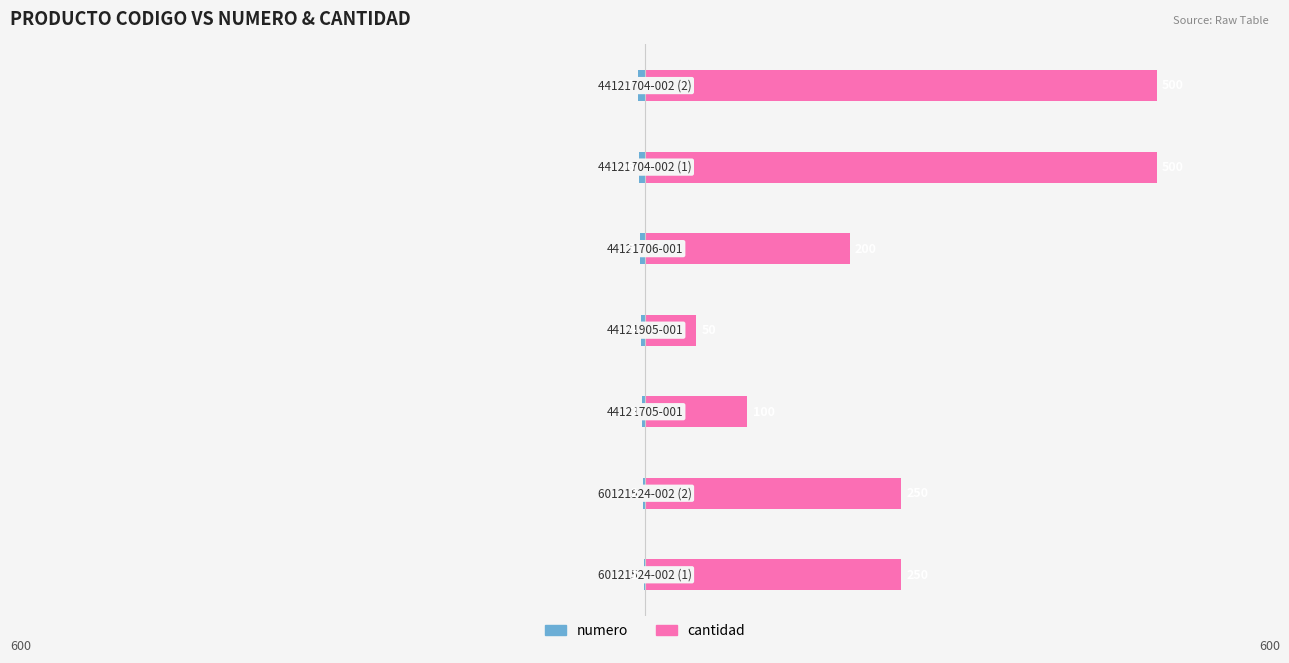

At 1, list the series in order from smallest to largest.

numero, cantidad